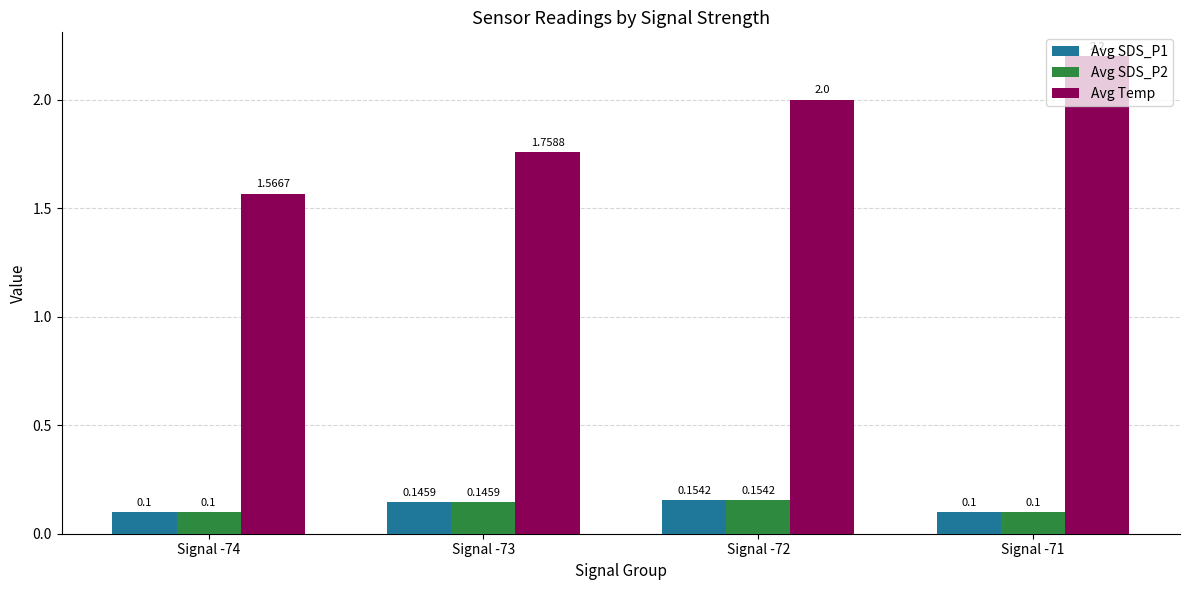

Which series has the widest spread of values?

Avg Temp